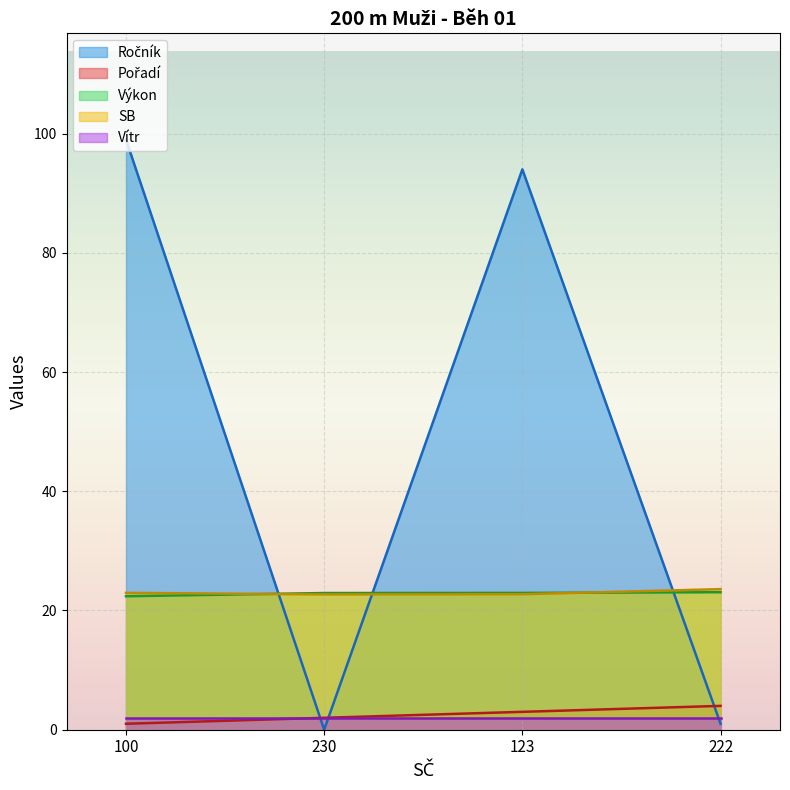

Does the chart display data point markers on the line(s)?

No